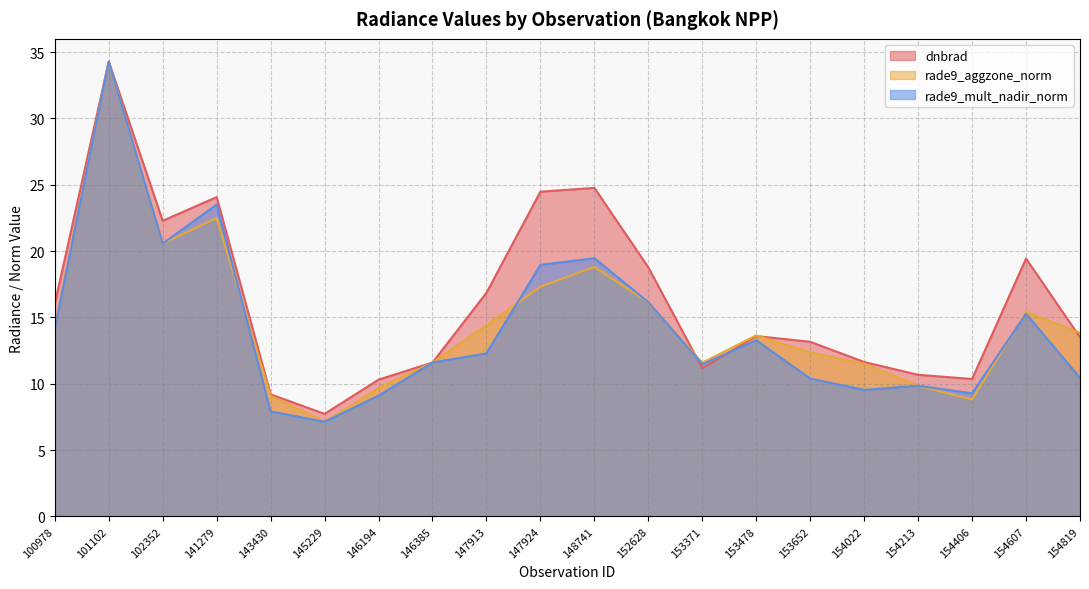

How many lines are shown in the chart?

3